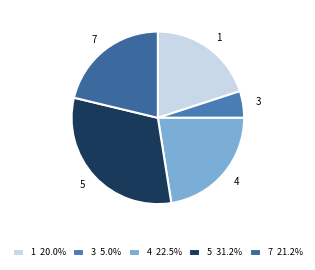

Between 7 and 5, which is larger?

5